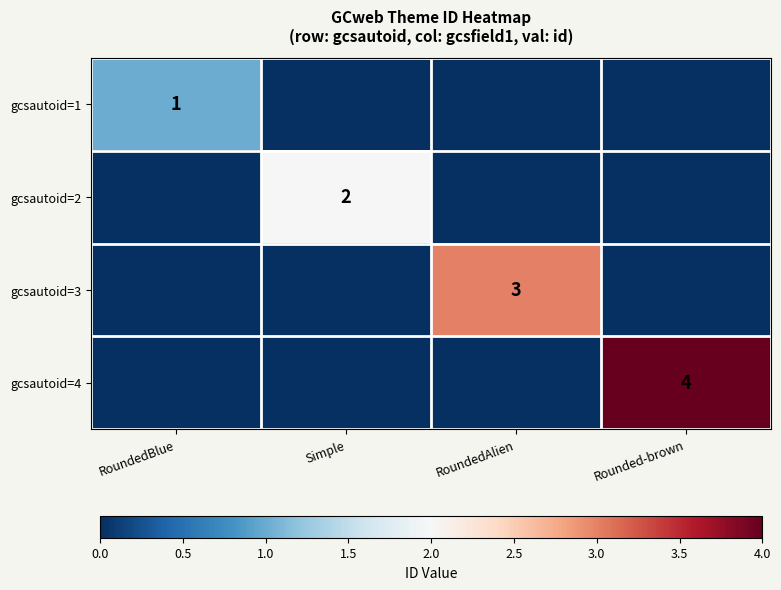

The value of gcsautoid=2 at Simple is 3. True or false?

False